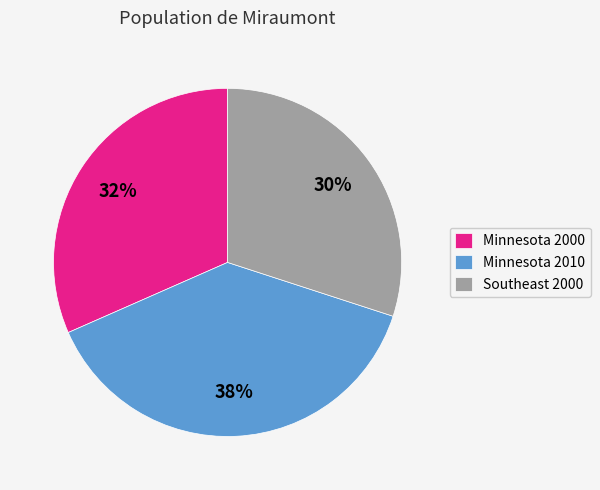

Is it true that Minnesota 2010 is 38% of the pie?

True